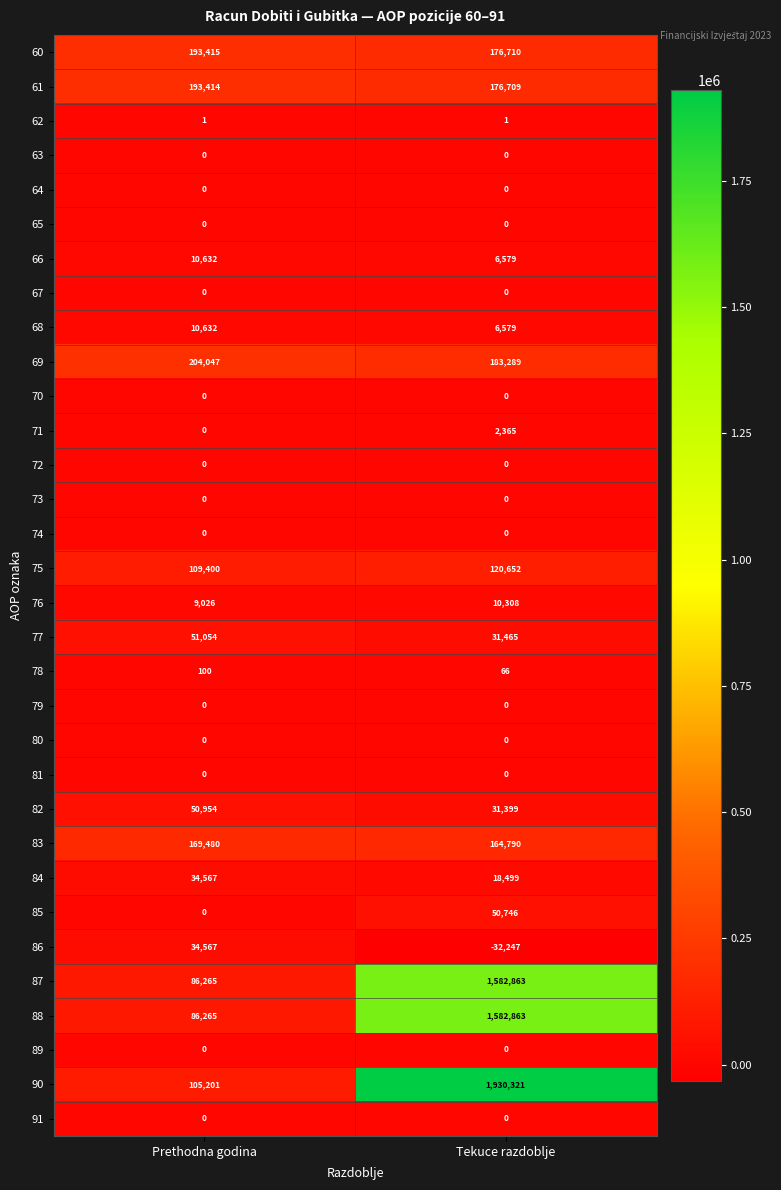

What is the difference between the maximum and minimum values in the 85 series?

50746